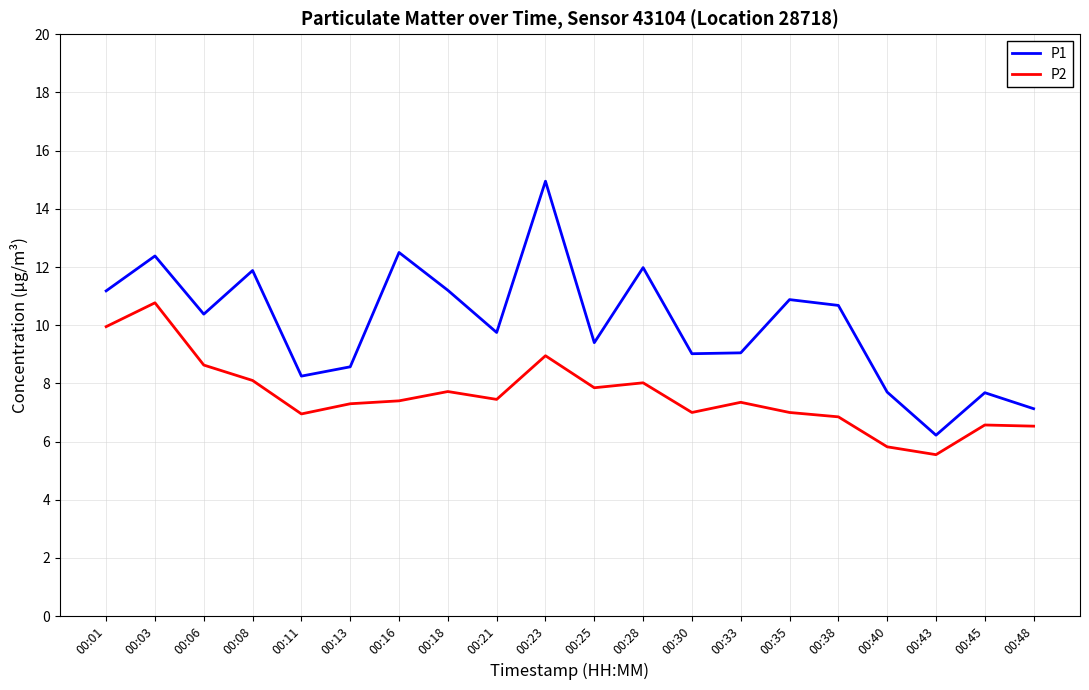

True or false: P2 and P1 cross at least once.

False